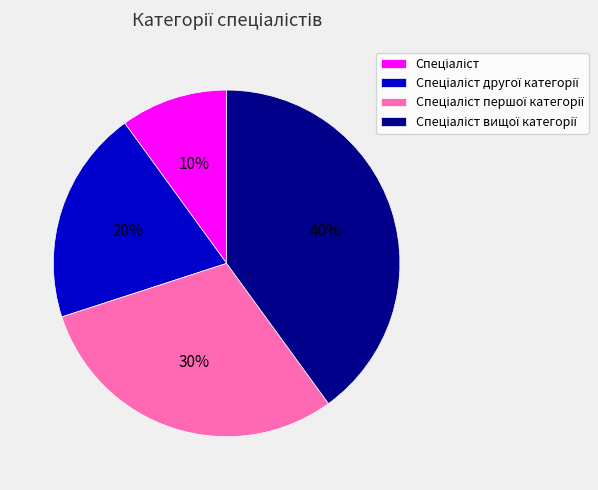

To the nearest percent, what is the difference between the largest and smallest slice percentages?

30%